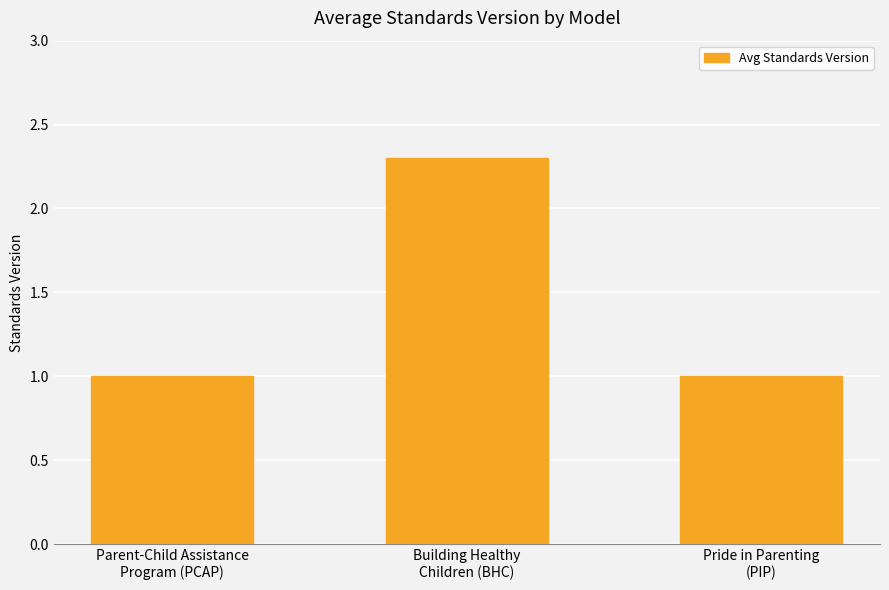

What is the smallest value displayed?

1.0